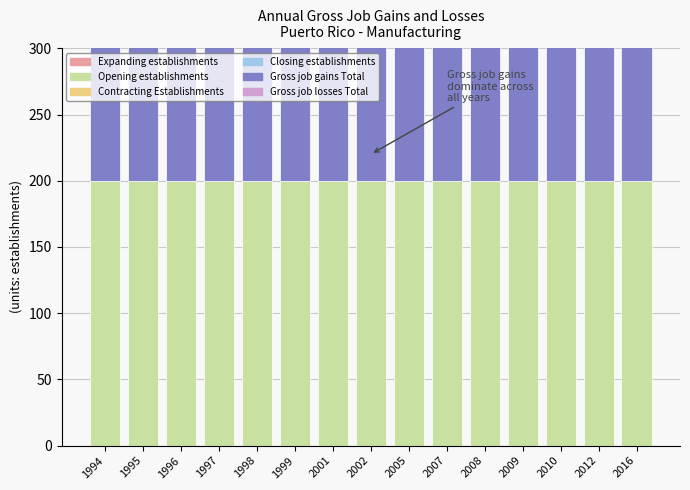

Reading left to right, what are all the values shown in this chart?

Expanding establishments: 0	0	0	0	0	0	0	0	0	0	0	0	0	0	0
Opening establishments: 200	200	200	200	200	200	200	200	200	200	200	200	200	200	200
Contracting Establishments: 0	0	0	0	0	0	0	0	0	0	0	0	0	0	0
Closing establishments: 0	0	0	0	0	0	0	0	0	0	0	0	0	0	0
Gross job gains Total: 200	200	200	200	200	200	200	200	200	200	200	200	200	200	200
Gross job losses Total: 0	0	0	0	0	0	0	0	0	0	0	0	0	0	0